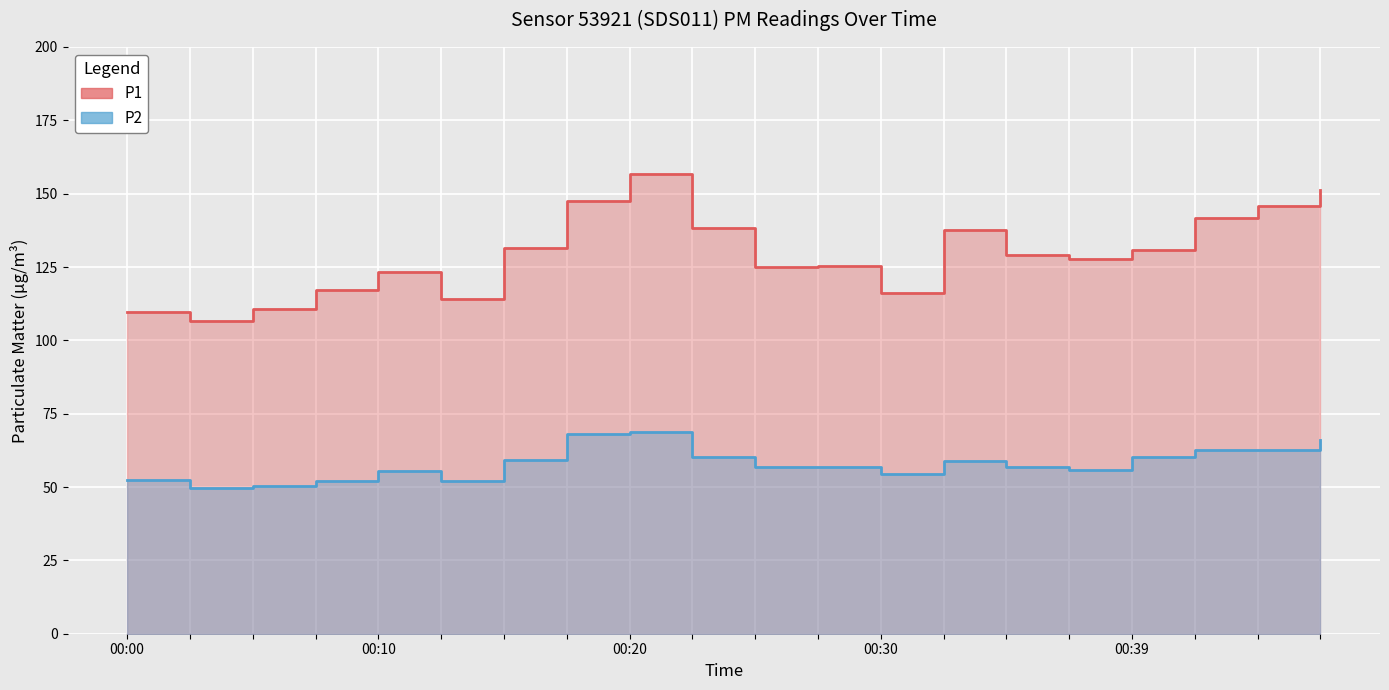

What is the spread (max minus min) of values at 00:39?

70.5